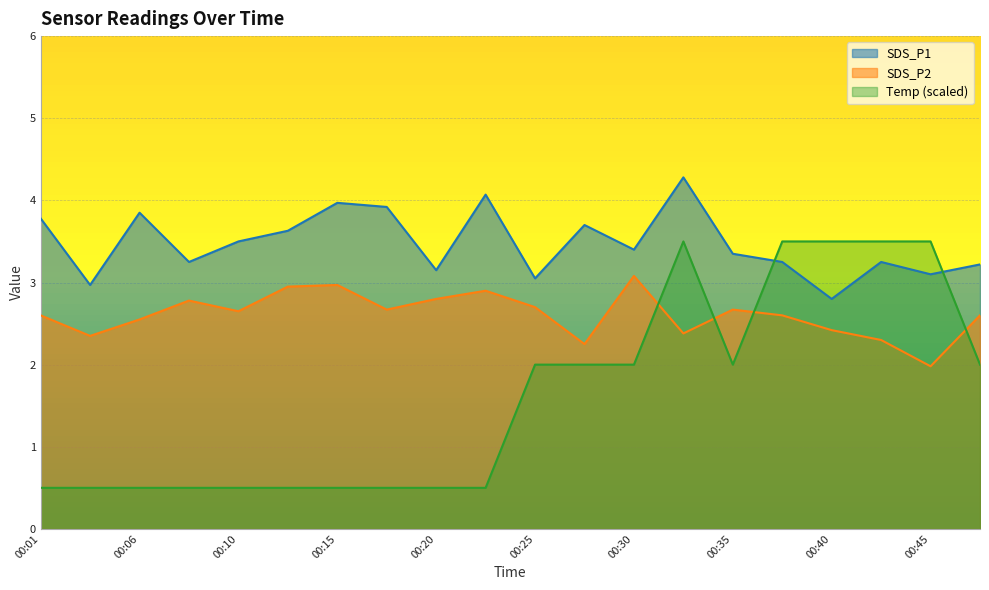

Does the chart display data point markers on the line(s)?

No